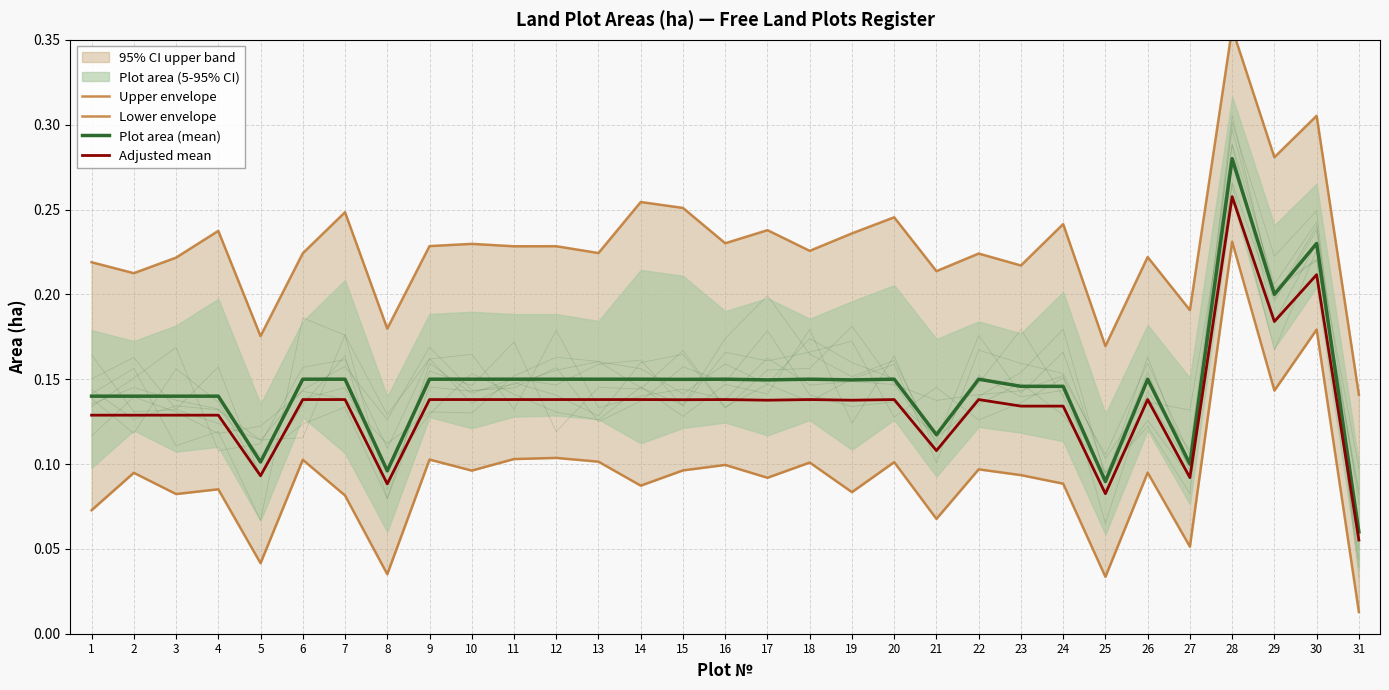

What is the approximate value of Adjusted mean at 23?

0.1